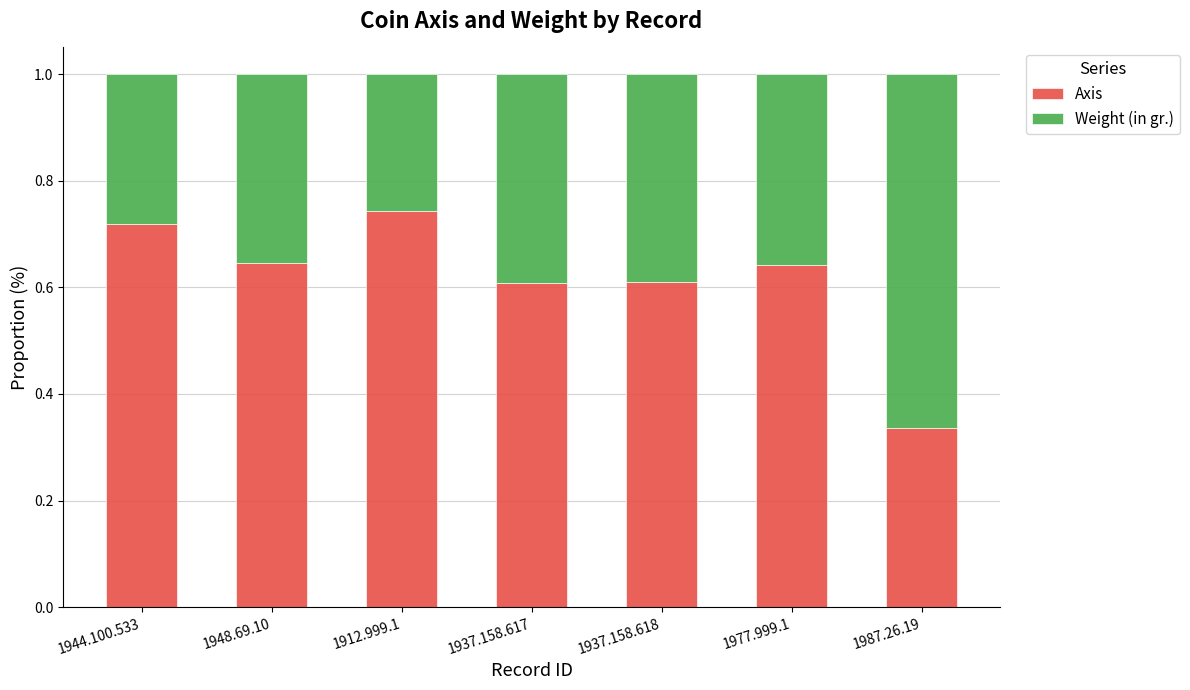

What are all the series names shown in the legend?

Axis, Weight (in gr.)